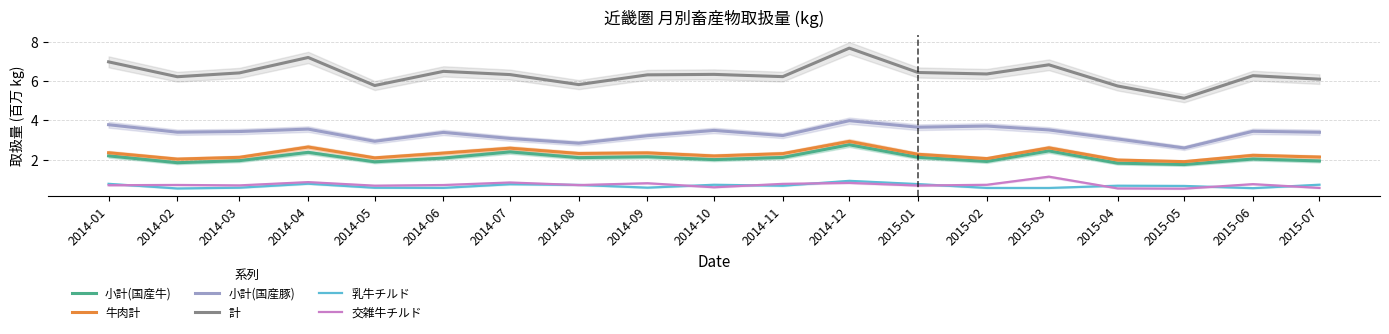

Where is 乳牛チルド nearest to the value 0?

2014-02